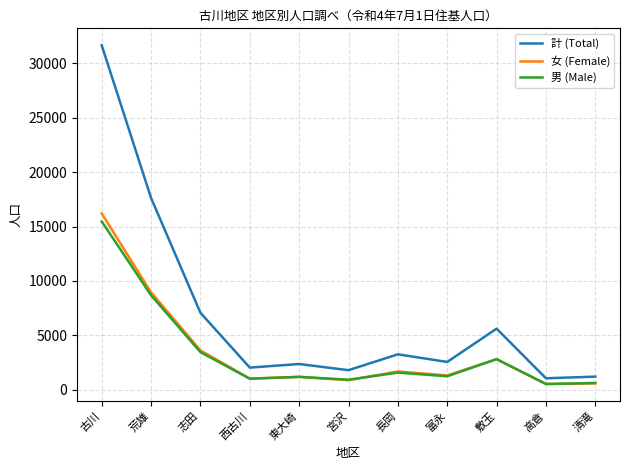

True or false: 女 (Female) and 計 (Total) cross at least once.

False